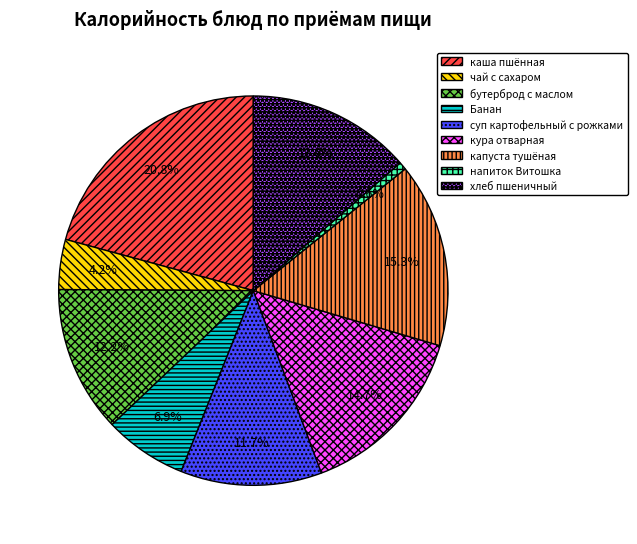

Which category has the biggest portion of the pie?

каша пшённая